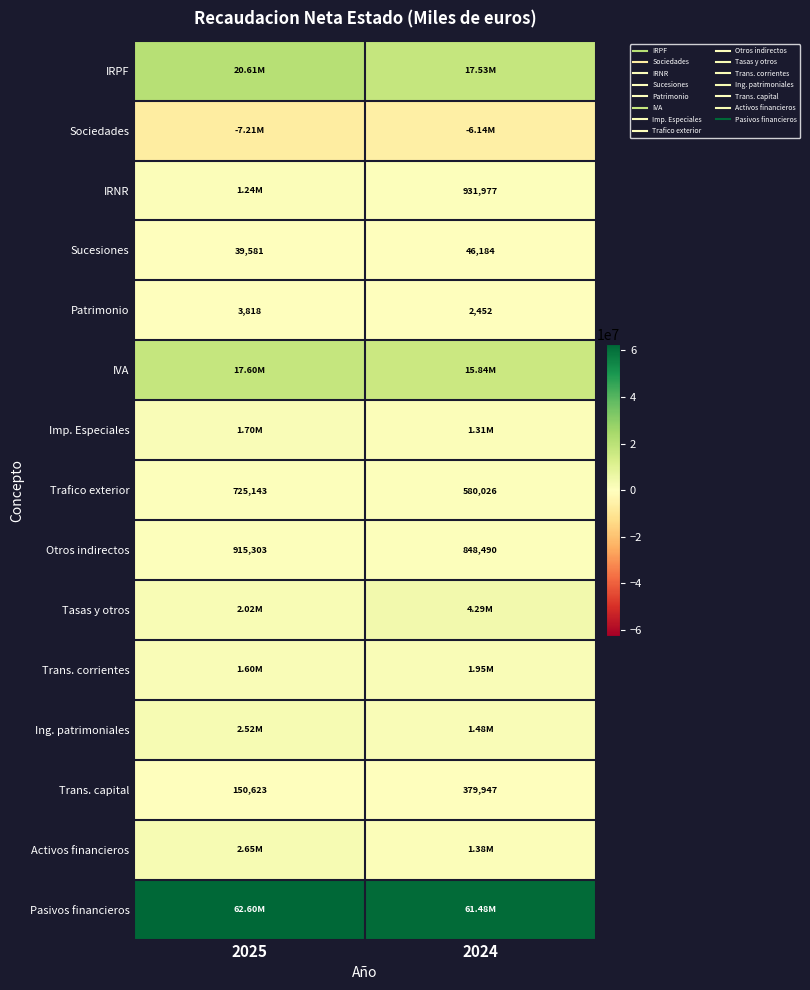

At how many categories does at least one series exceed -2634955?

2